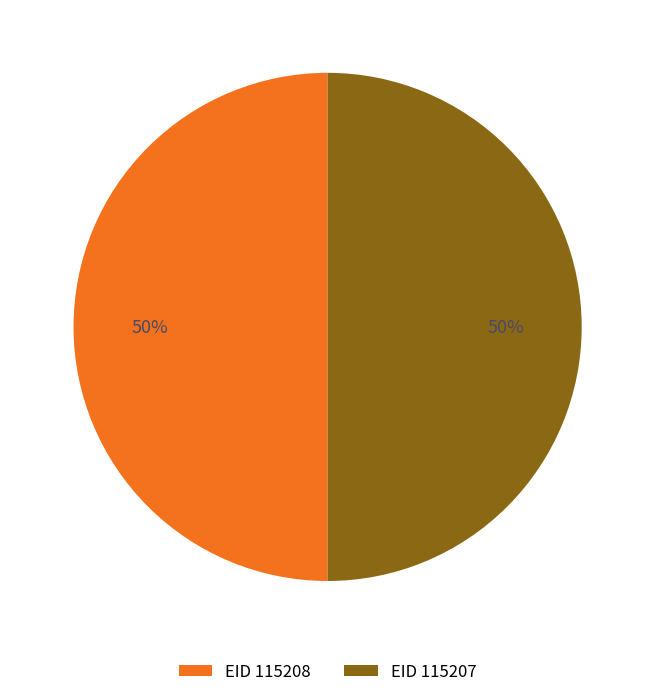

Combined, do EID 115207 and EID 115208 account for over 50%?

Yes